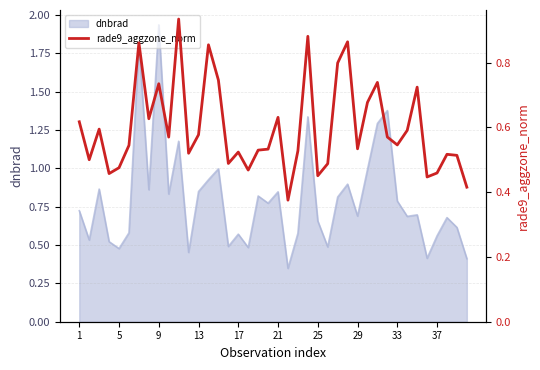

True or false: there are more than 0 points higher than both neighbors.

True